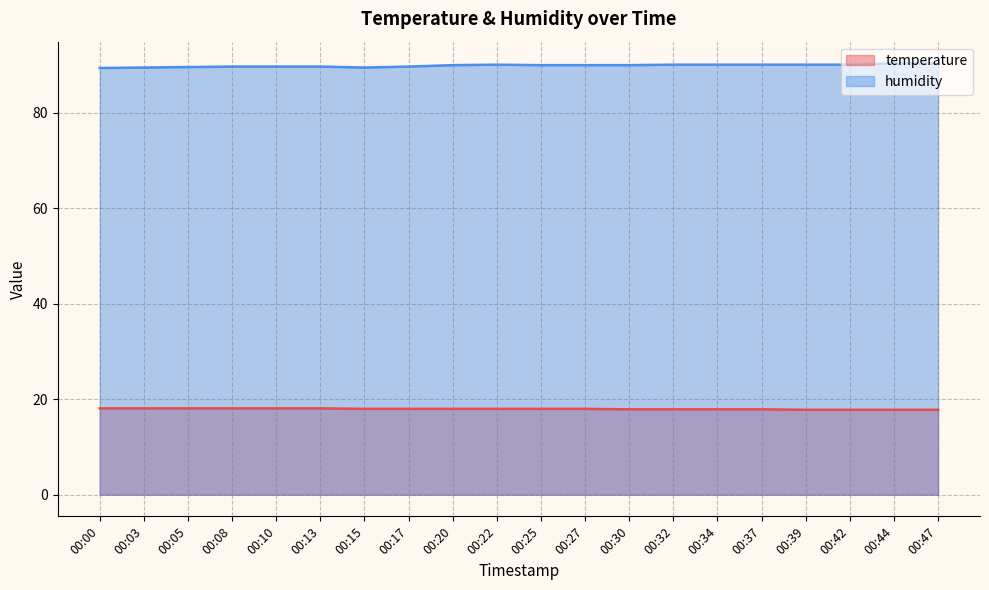

What is the difference between the second highest and minimum values in the temperature series?

0.3